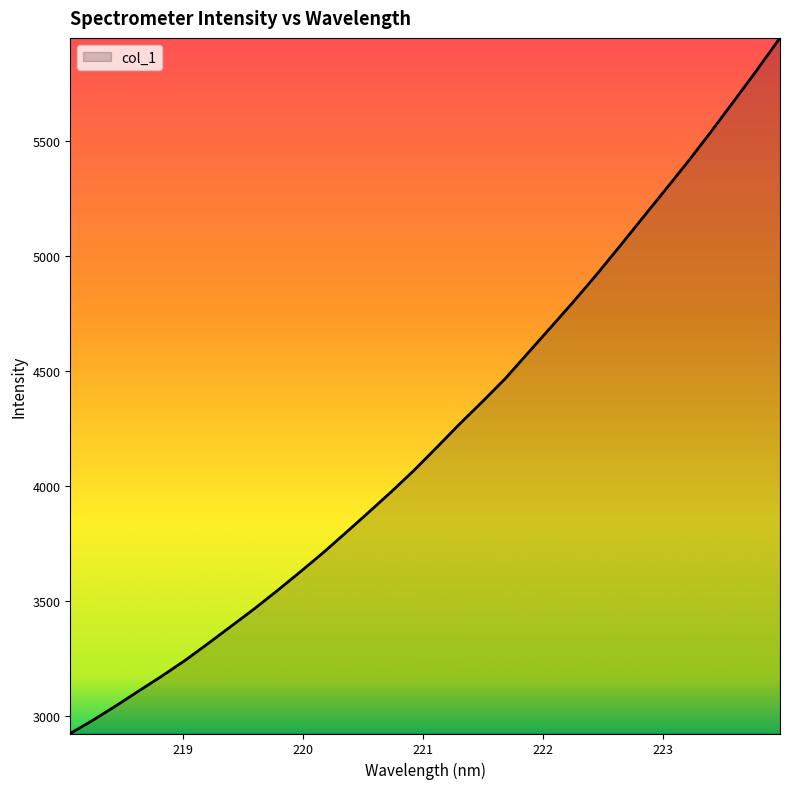

What is the difference between the second highest and second lowest values?

2830.5